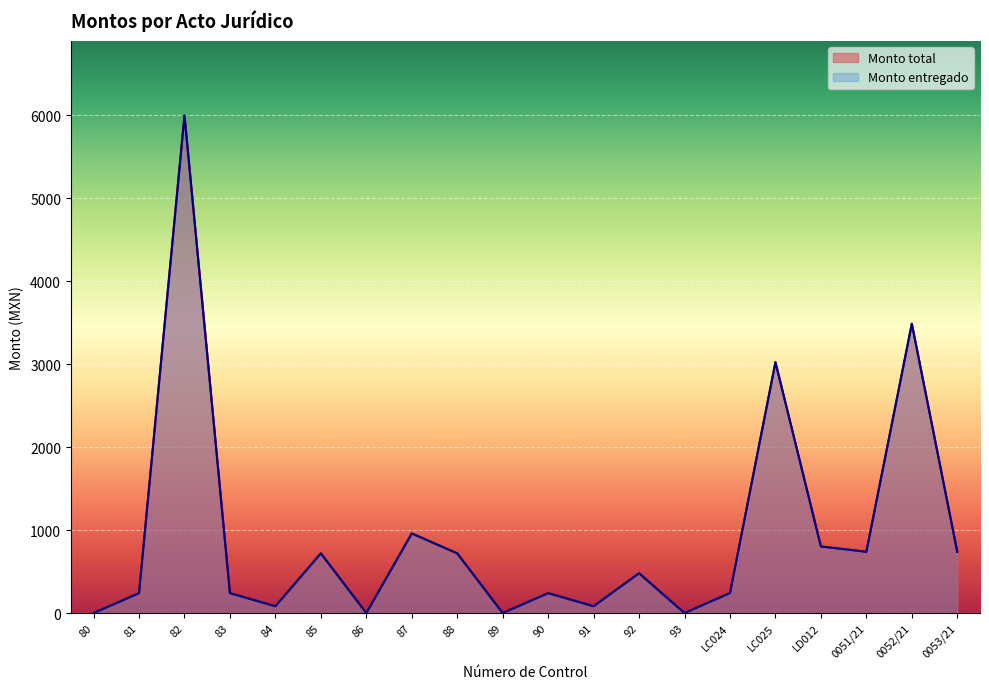

Which series has the widest spread of values?

Monto total